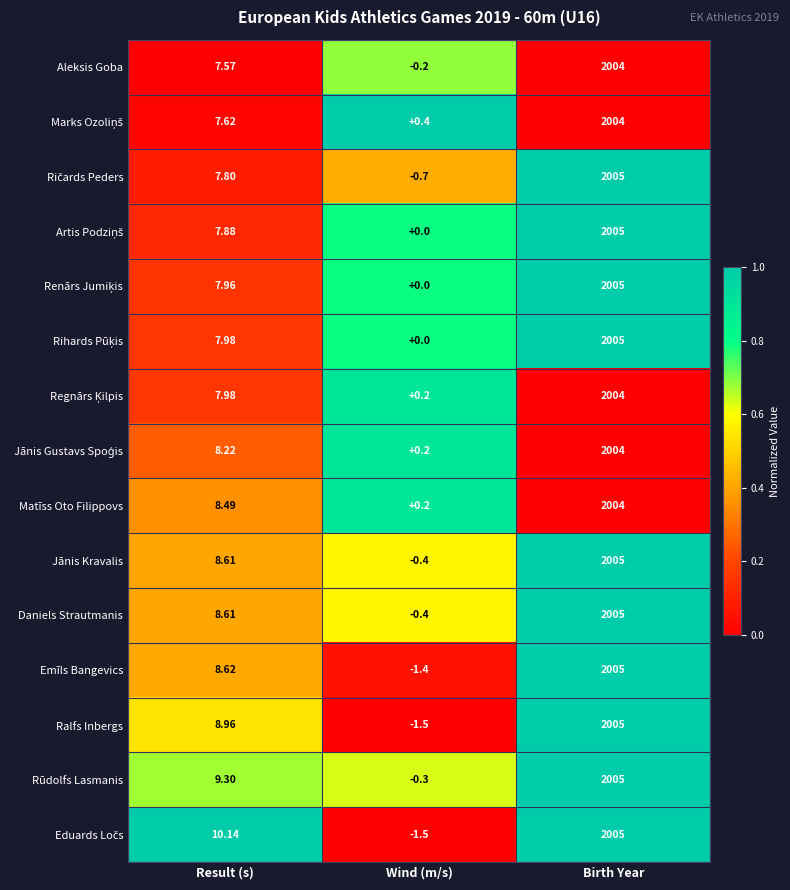

Which label corresponds to the smallest value in the chart?

Wind (m/s)